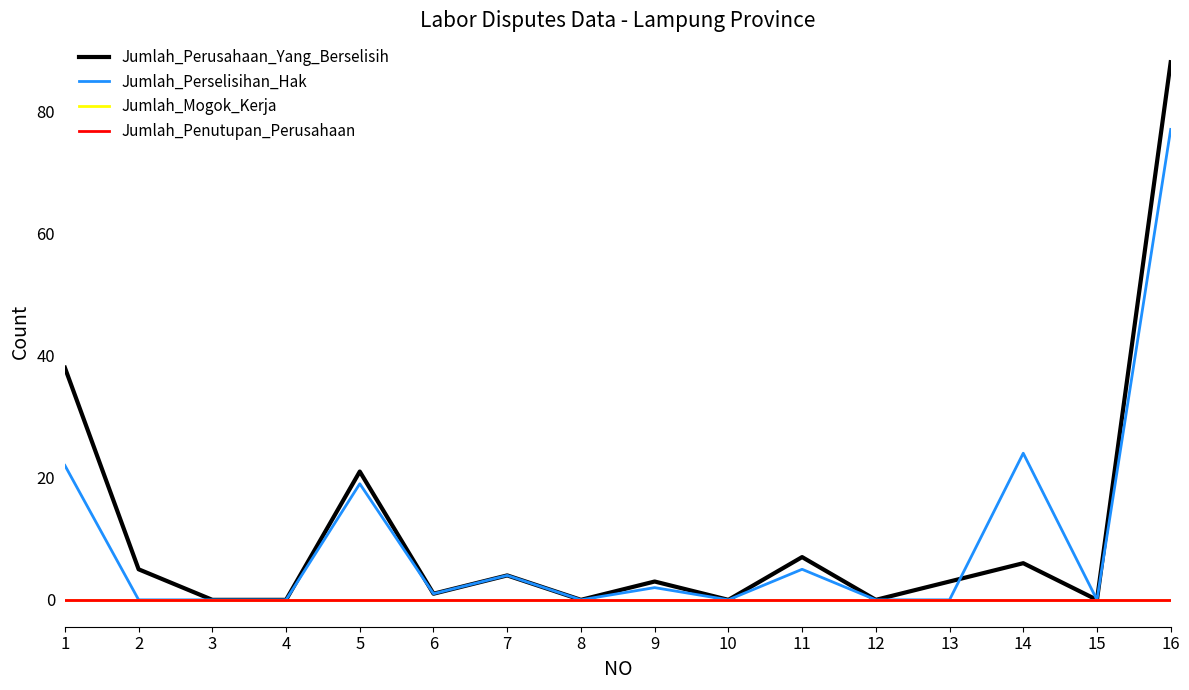

True or false: Jumlah_Penutupan_Perusahaan and Jumlah_Perselisihan_Hak cross at least once.

False